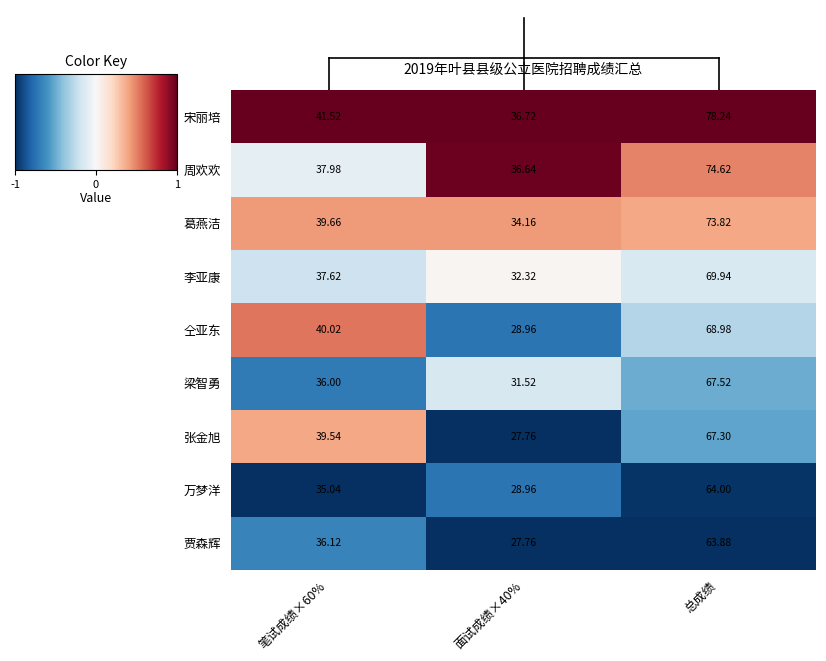

List the series in order of their peak value, highest first.

宋丽培, 周欢欢, 葛燕洁, 李亚康, 仝亚东, 梁智勇, 张金旭, 万梦洋, 贾森辉